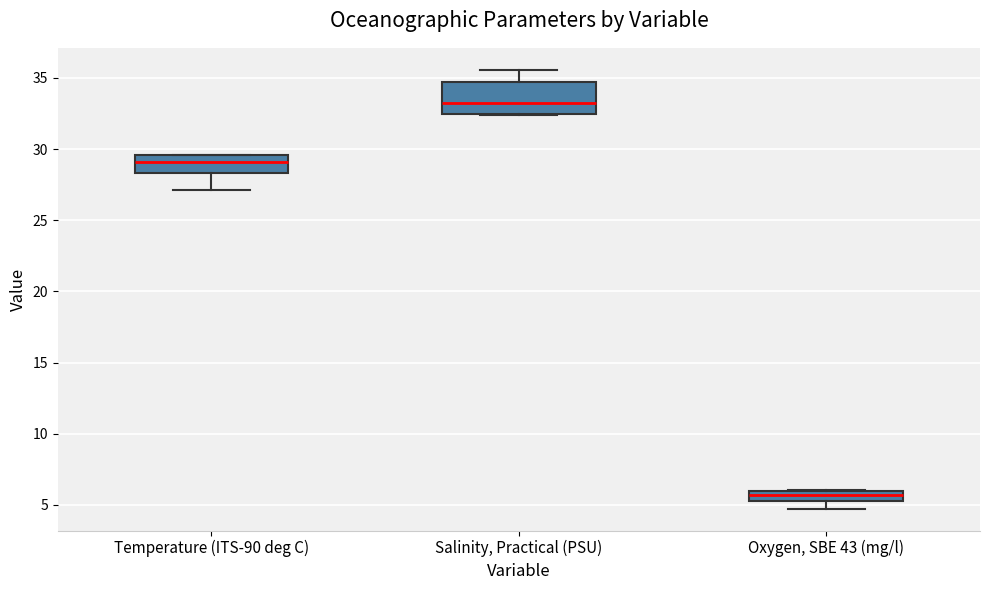

Where is the upper edge of the box for Salinity, Practical (PSU) on the y-axis? The values are not printed on the chart, so give them approximately, as read against the axis.

34.5